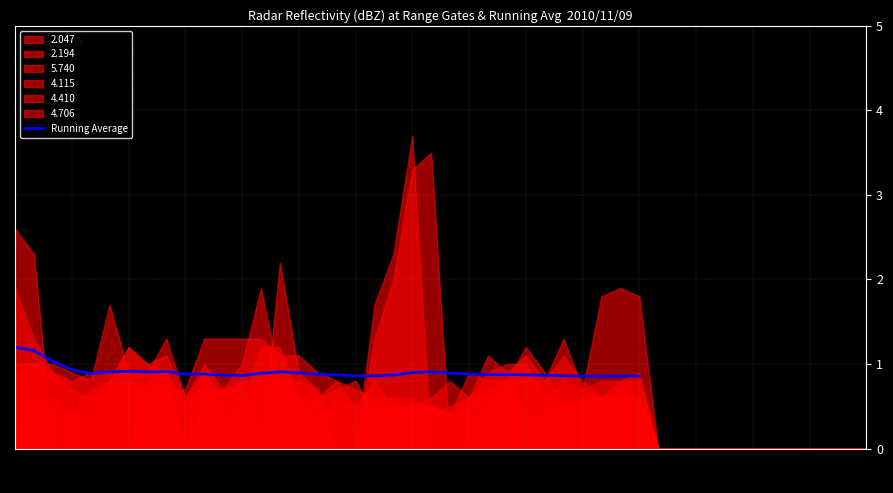

The value of Running Average at 05:30 is 0.3. True or false?

False